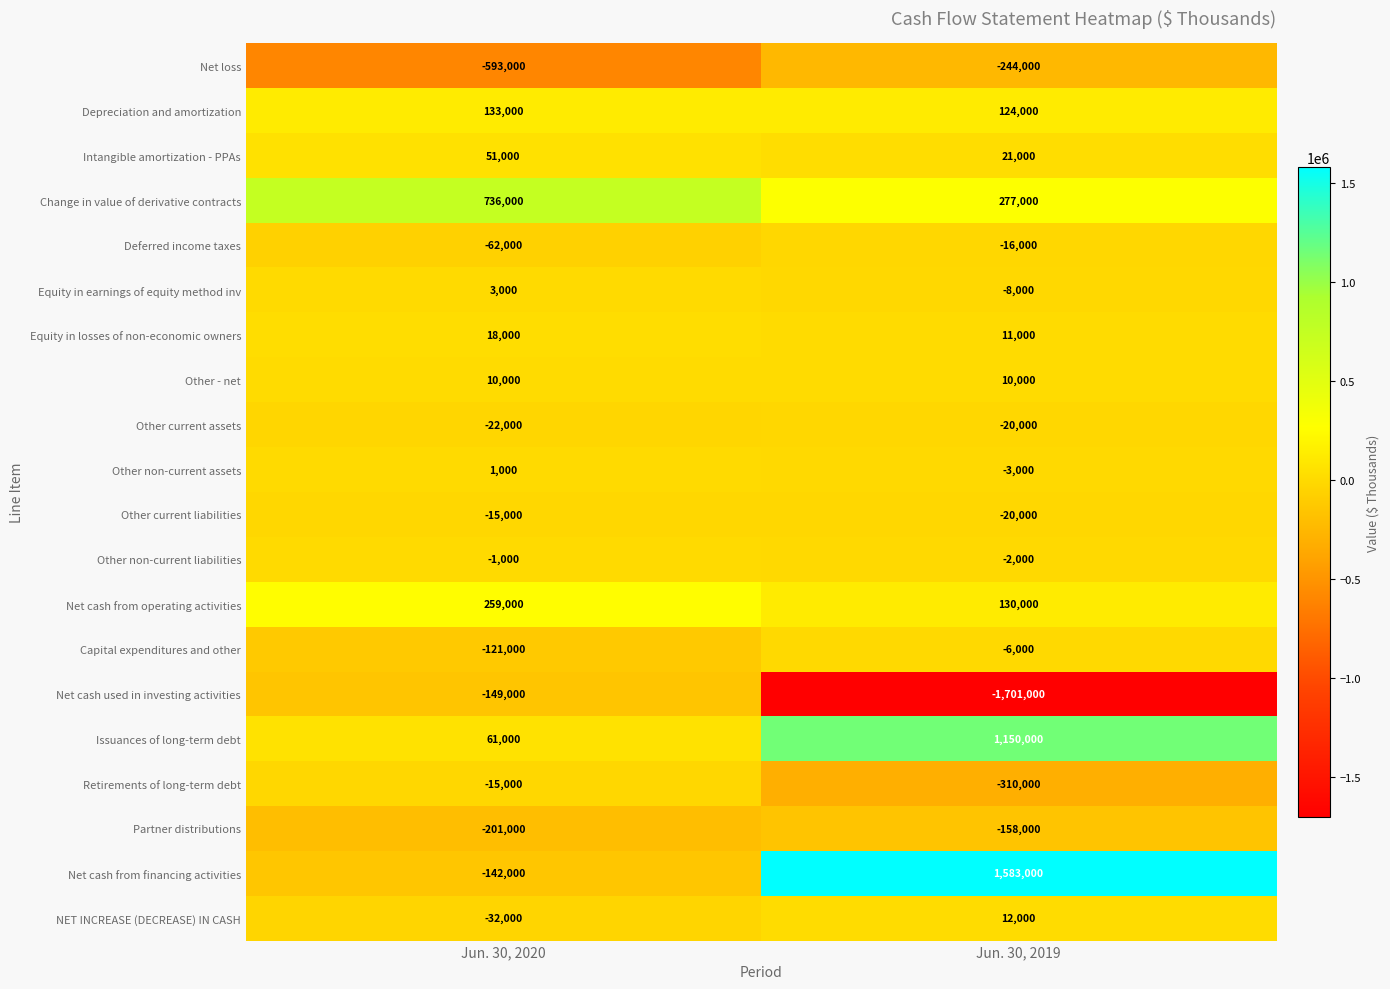

At how many categories does at least one series exceed 942269?

1